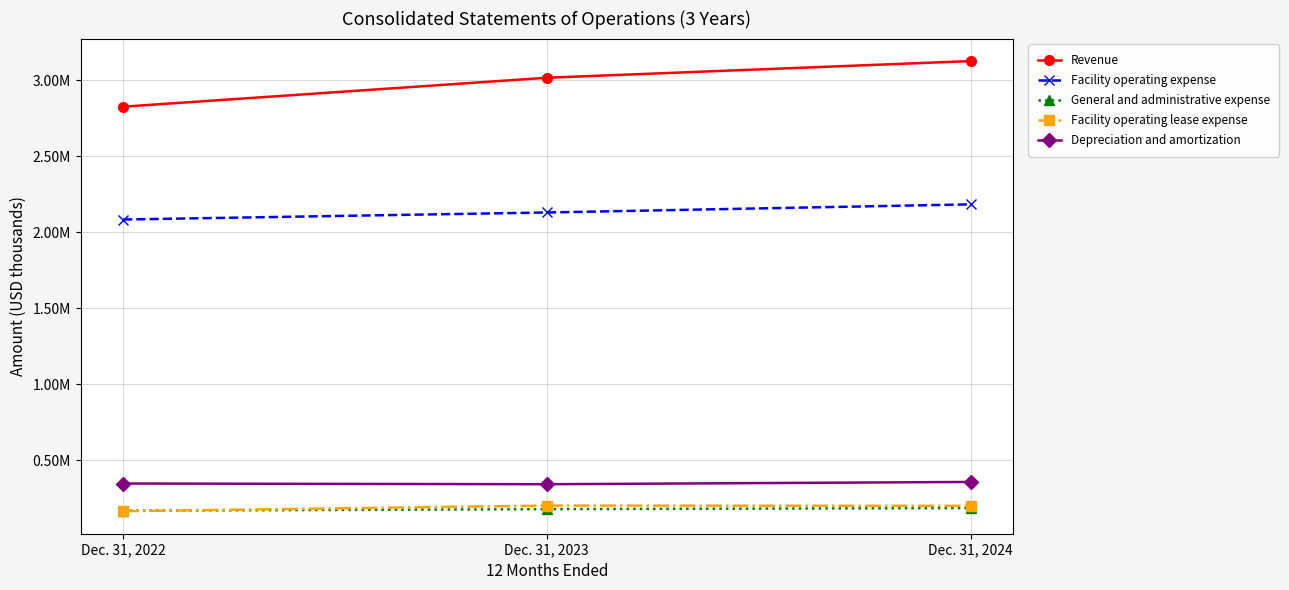

What are all the series names shown in the legend?

Revenue, Facility operating expense, General and administrative expense, Facility operating lease expense, Depreciation and amortization